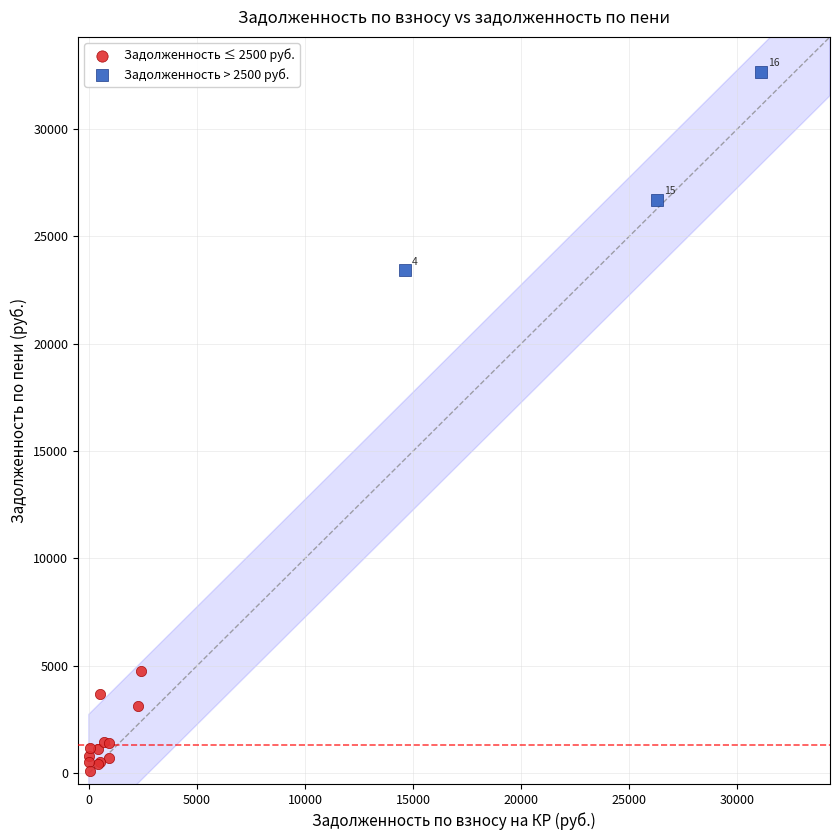

Which series has the widest spread of Y values?

Задолженность > 2500 руб.